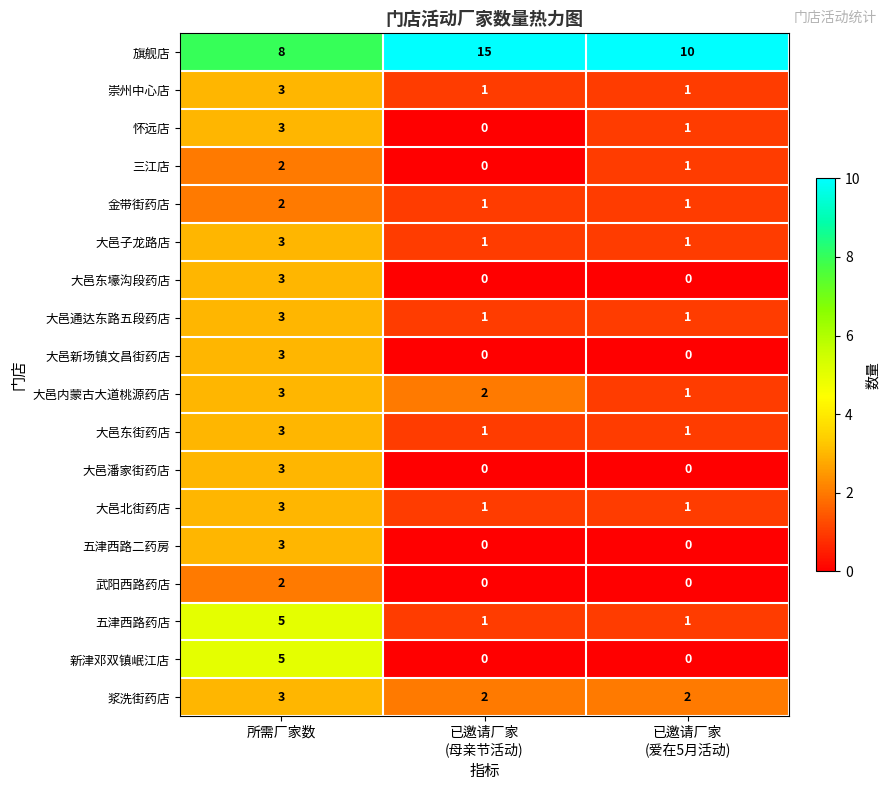

What is the maximum value shown in the chart?

15